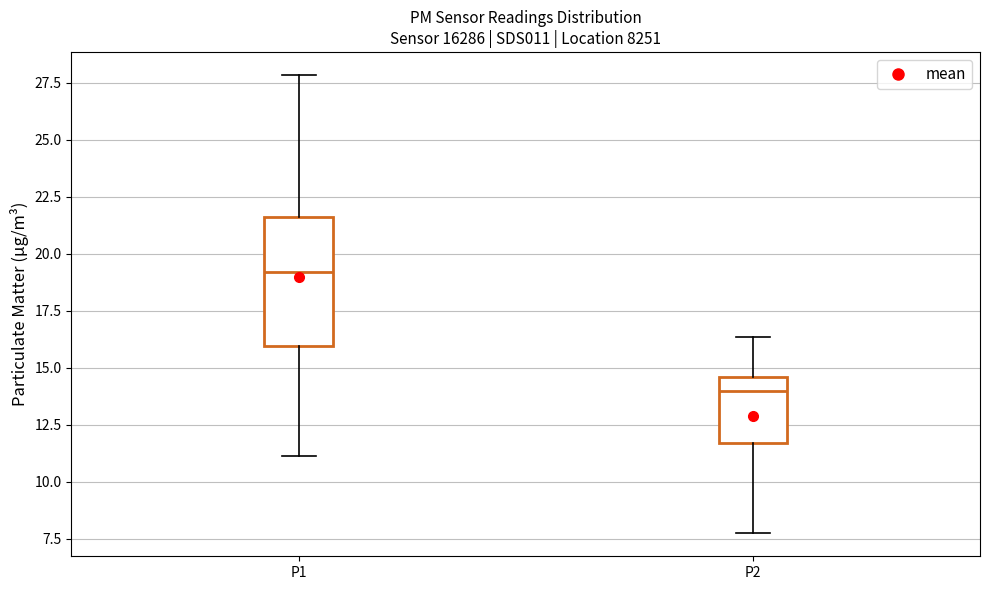

Which box is the tallest, from its lower edge to its upper edge?

P1